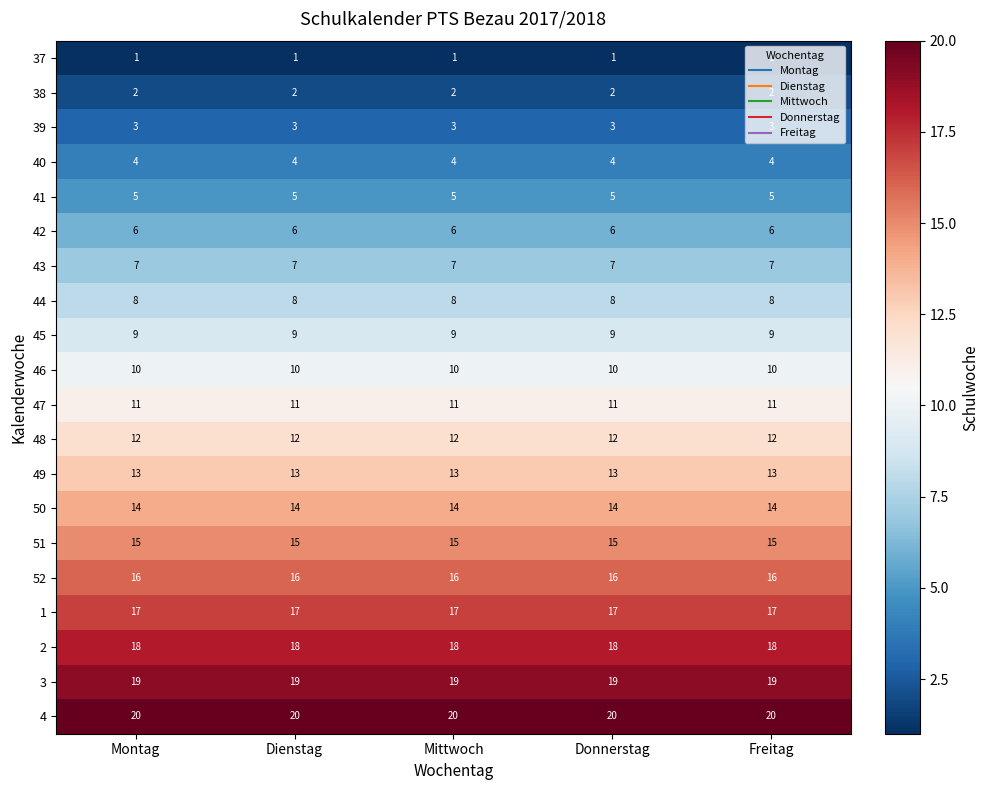

The 52 series shows 9 at Freitag. True or false?

False